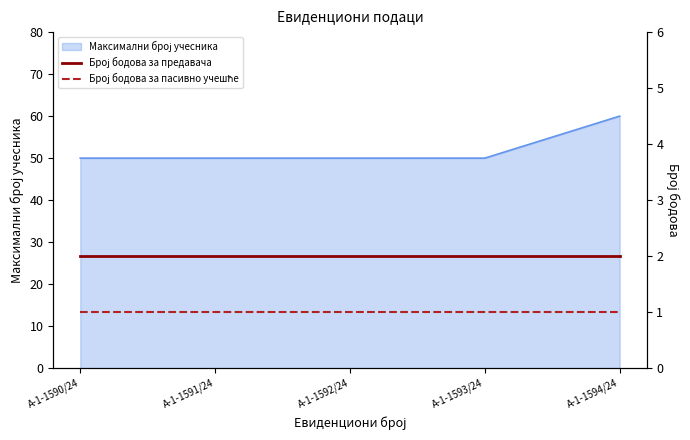

The Број бодова за предавача series shows 4 at А-1-1591/24. True or false?

False